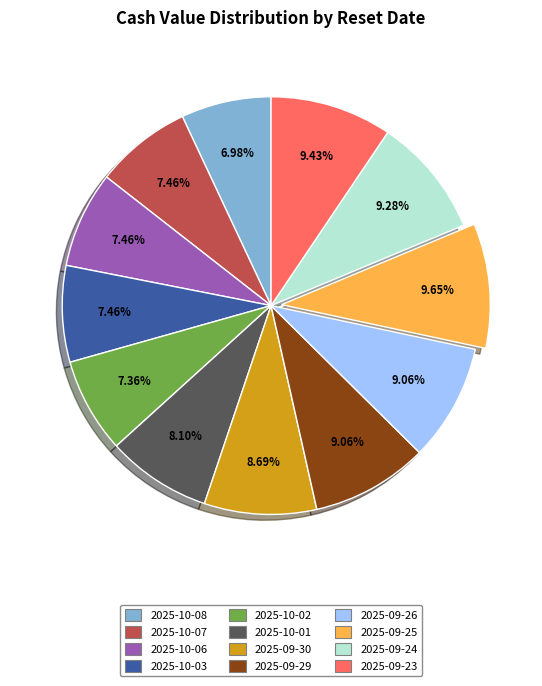

The 2025-09-29 slice represents 2% of the pie. True or false?

False